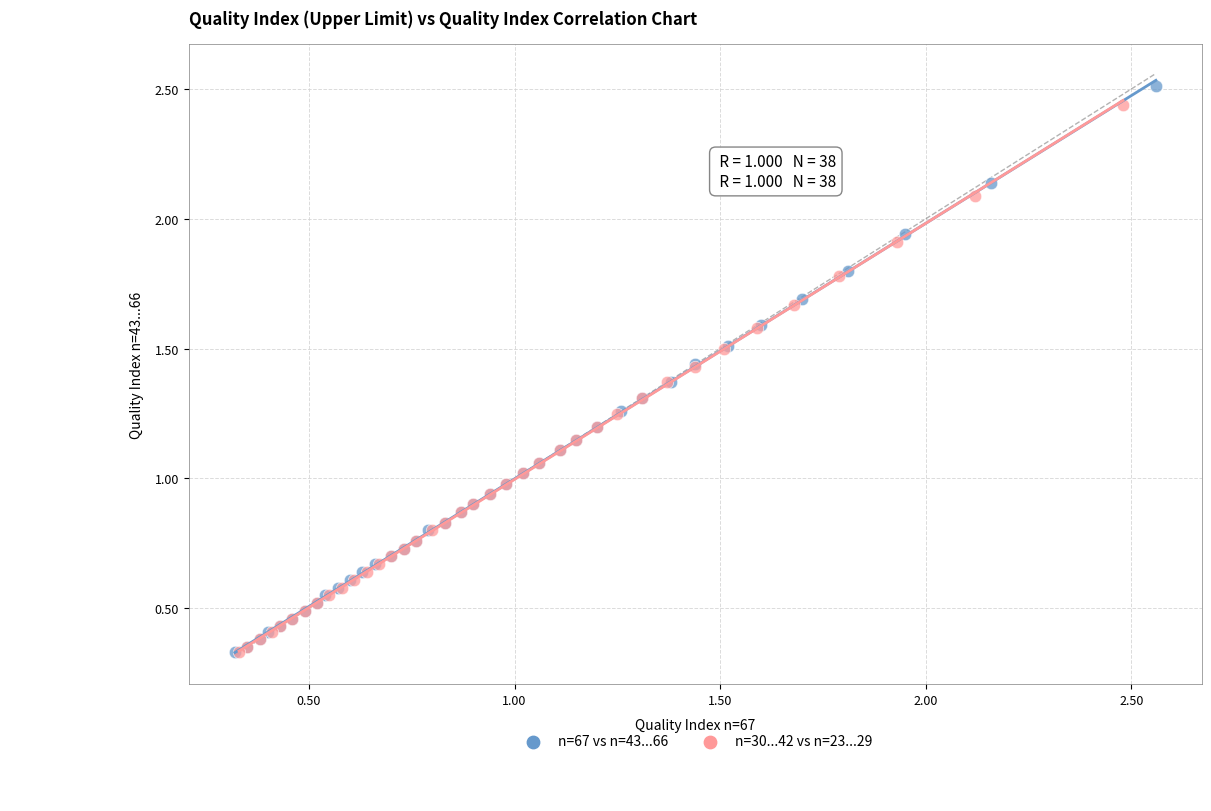

Which series has the largest Y range (max minus min)?

n=67 vs n=43...66